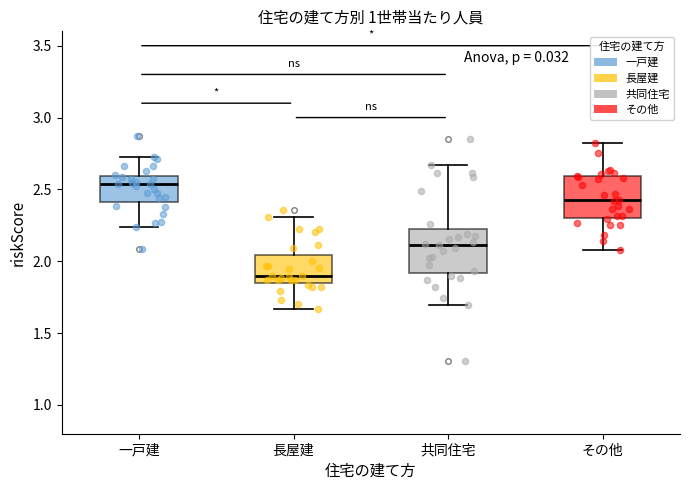

Which box's median line is the lowest?

長屋建